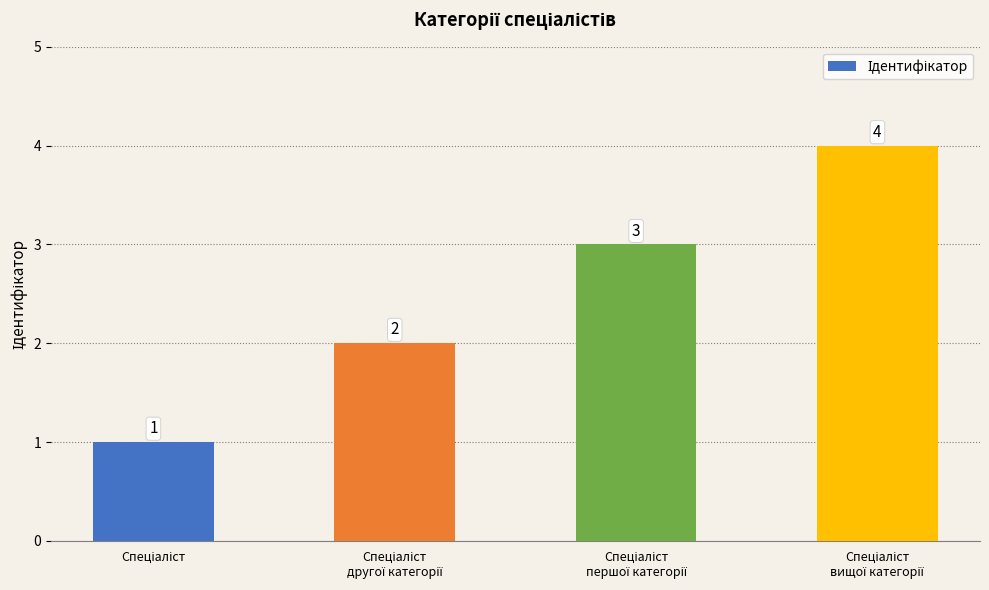

How many values are between 2 and 4?

3